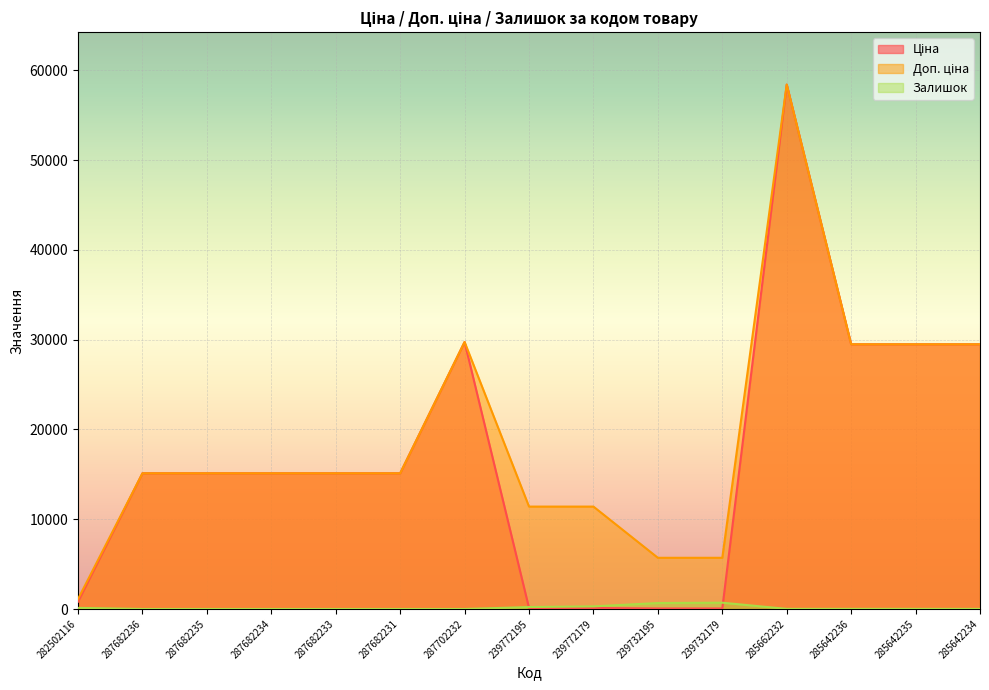

What is the label of the 5th point from the right?

239732179